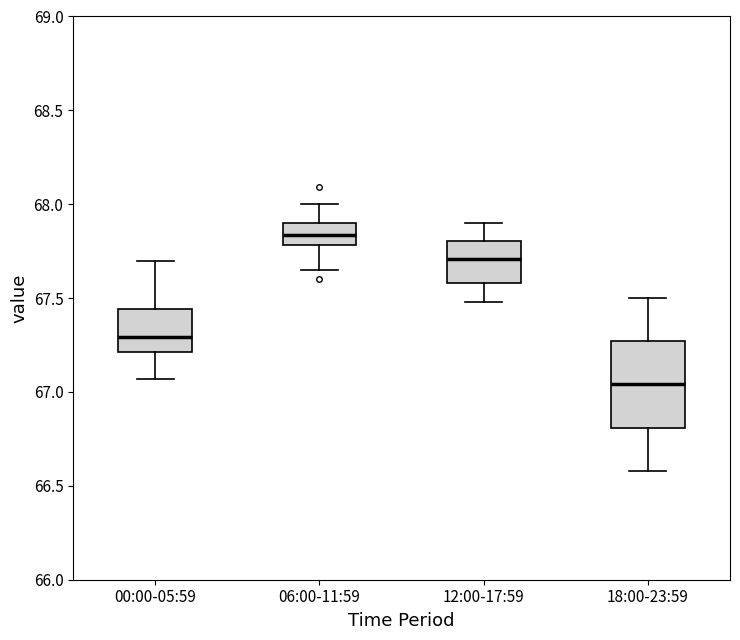

Which box's median line is the highest?

06:00-11:59